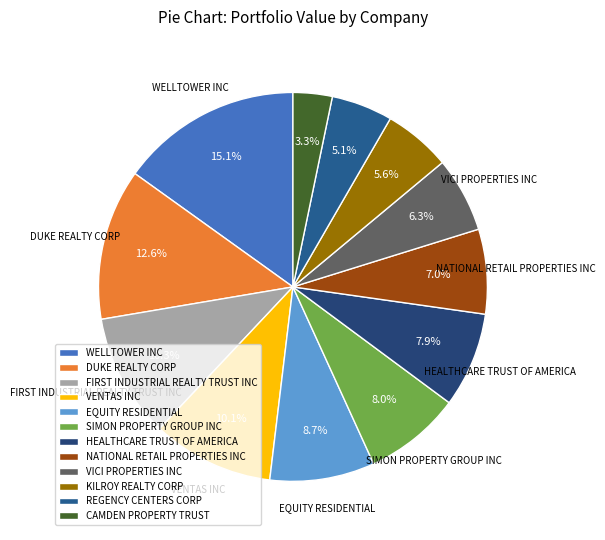

How many slices are in this pie chart?

12